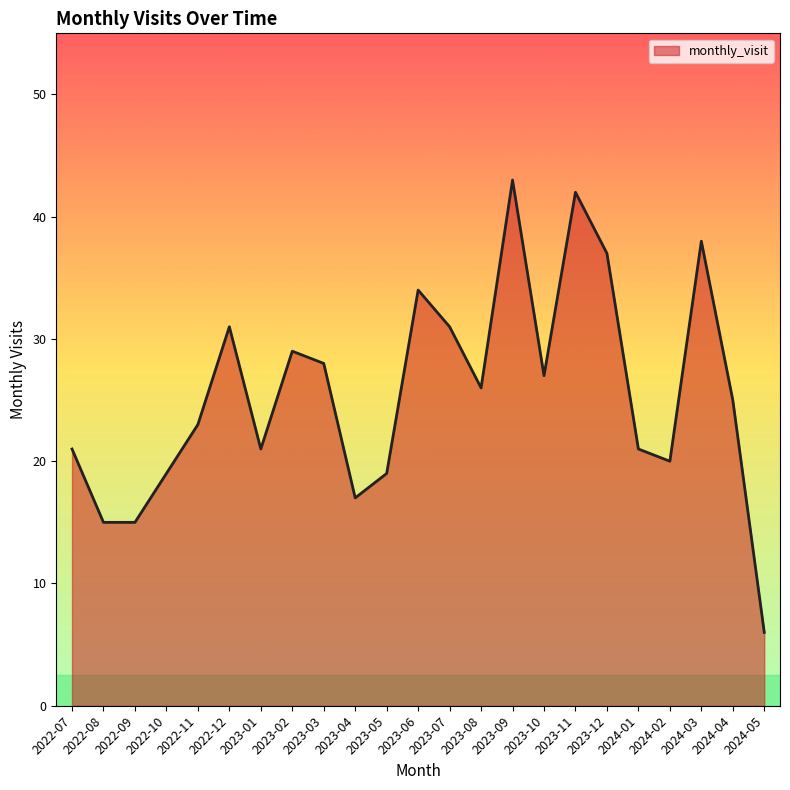

The chart shows a value of 19 at 2023-05. True or false?

True